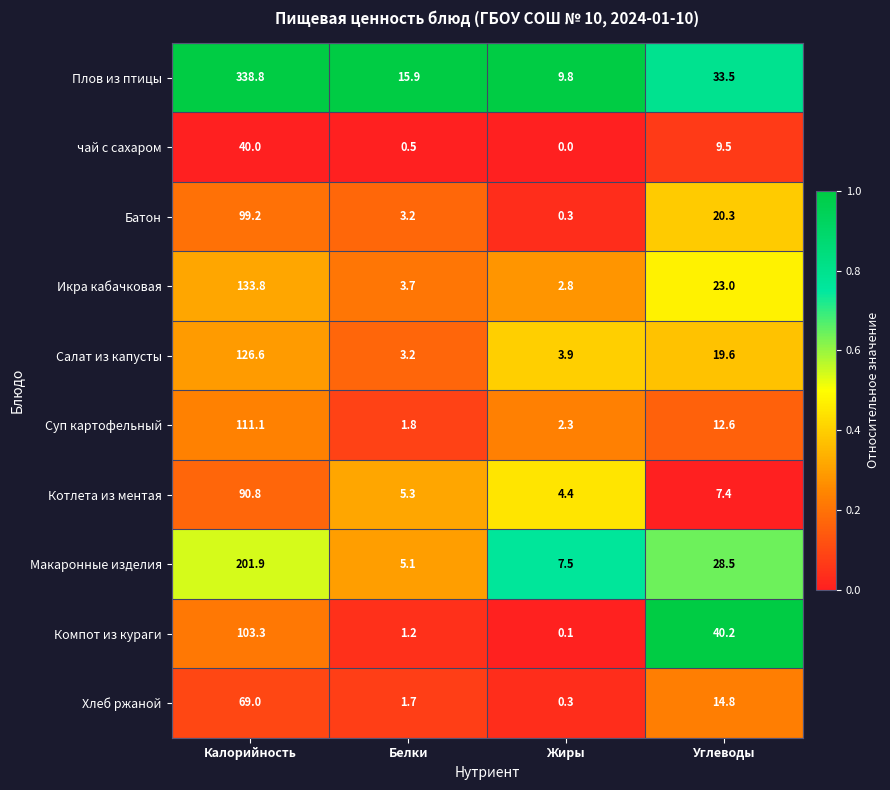

How many categories are shown in the chart?

4